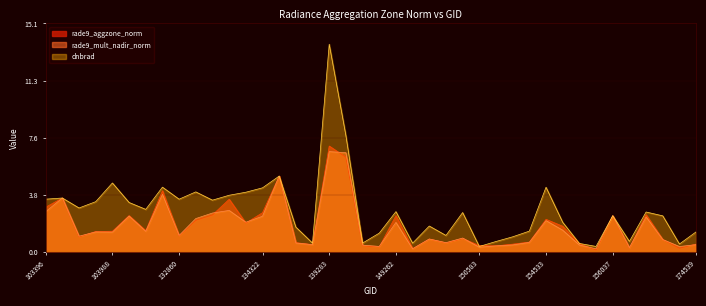

At which label does dnbrad first exceed 2?

103396